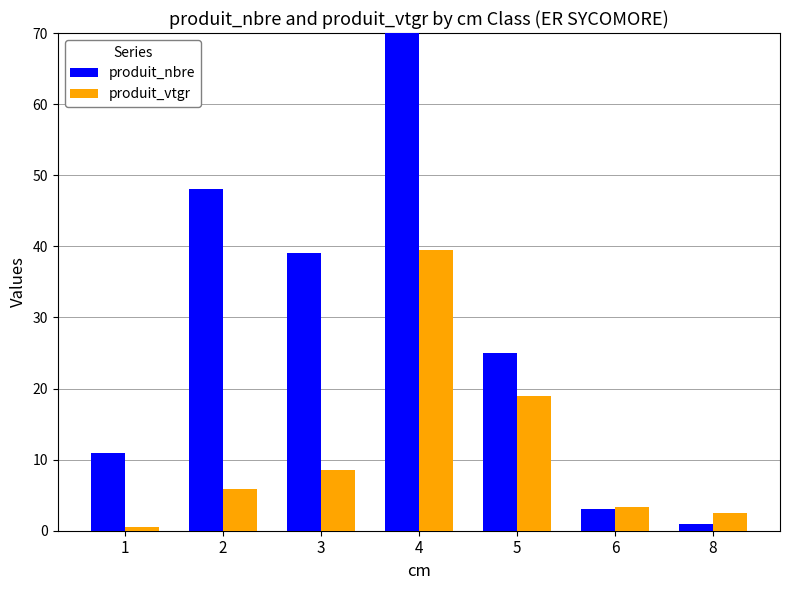

What is the sum of the produit_nbre values at 2 and 4?

147.0